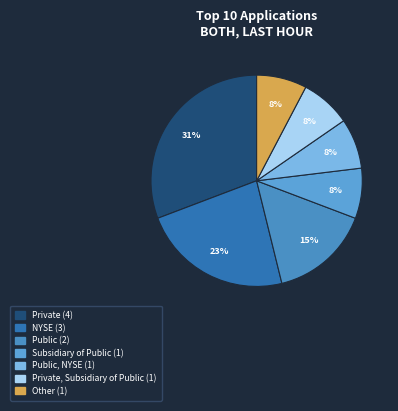

Is there a majority slice in this chart?

No